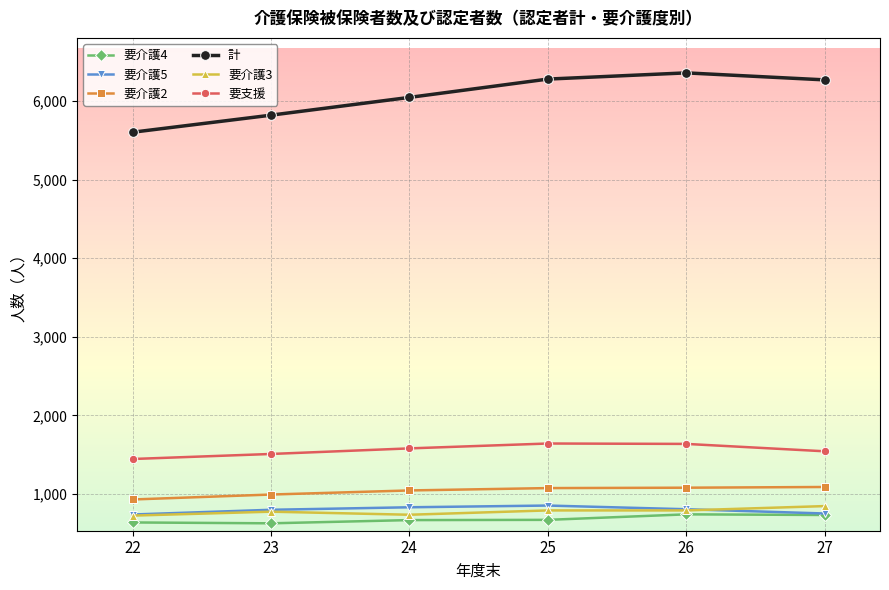

Which category has the highest value in the 要介護3 series?

27